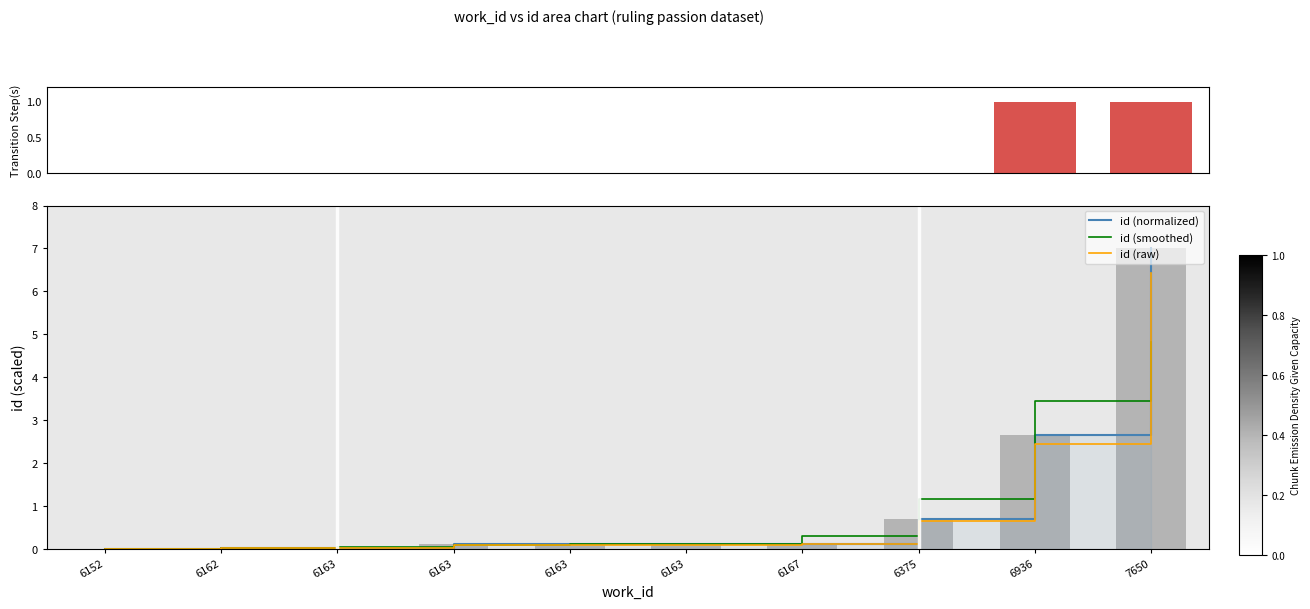

What is the sum of the id (smoothed) values at 6152 and 6375?

1.2